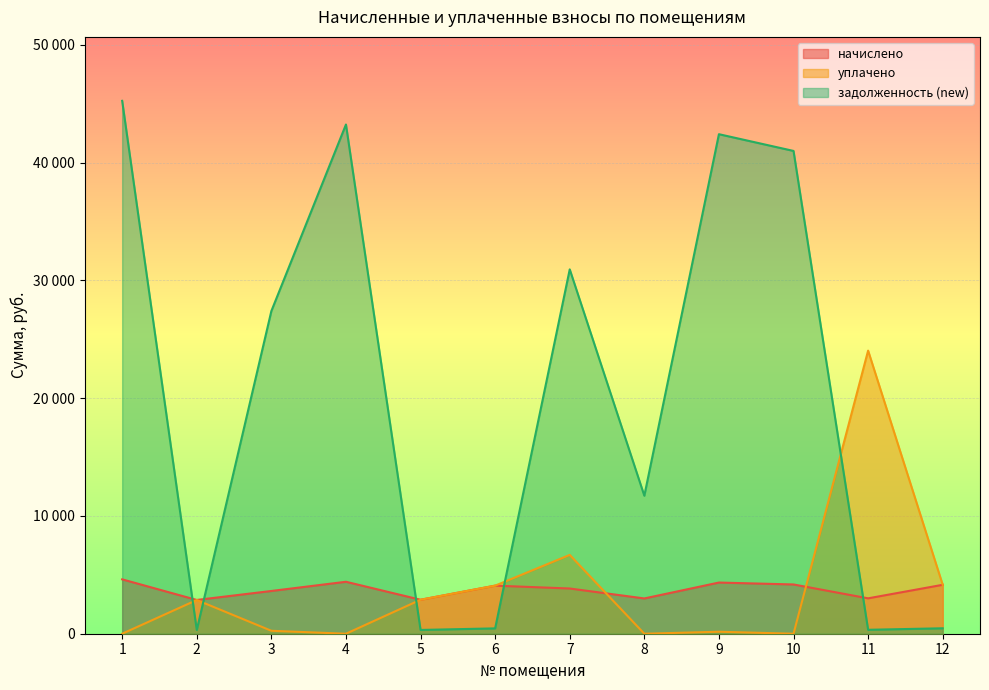

True or false: задолженность (new) has more than 2 interior local peaks.

True